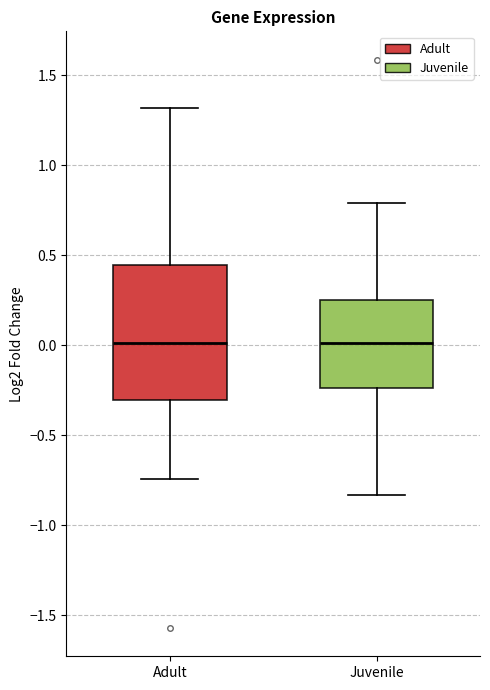

Comparing the boxes themselves (not the whiskers), which one is the tallest?

Adult